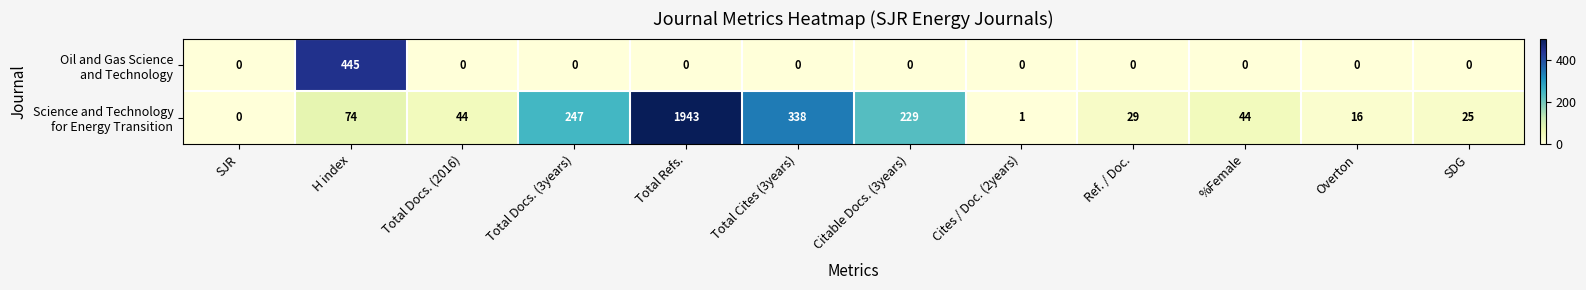

What is the total value across all series at %Female?

44